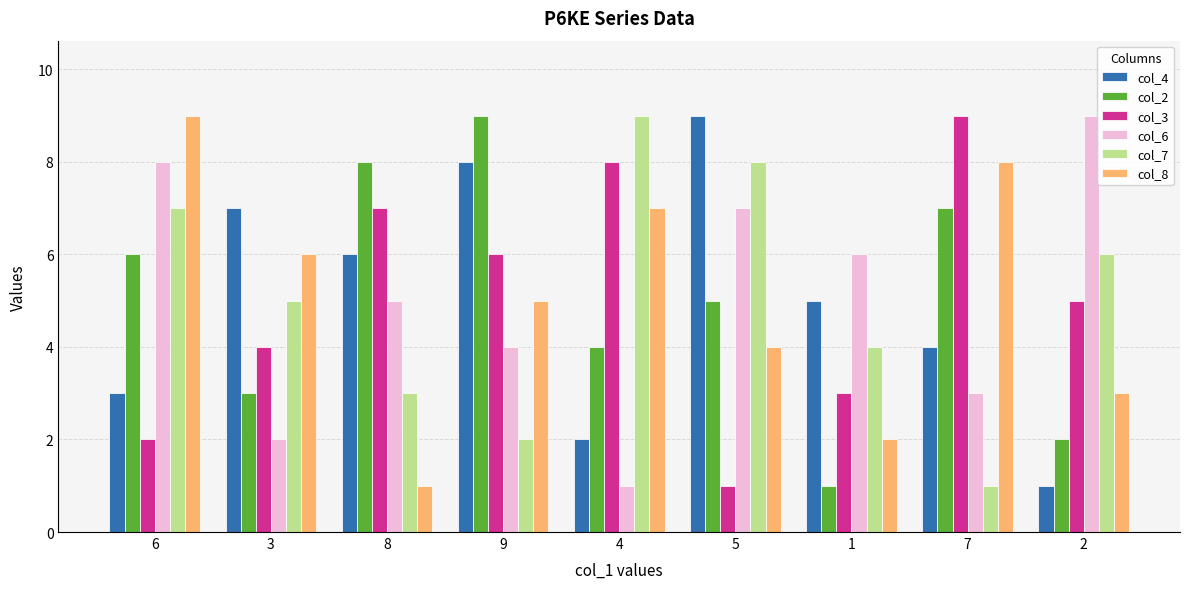

Are the bars horizontal?

No